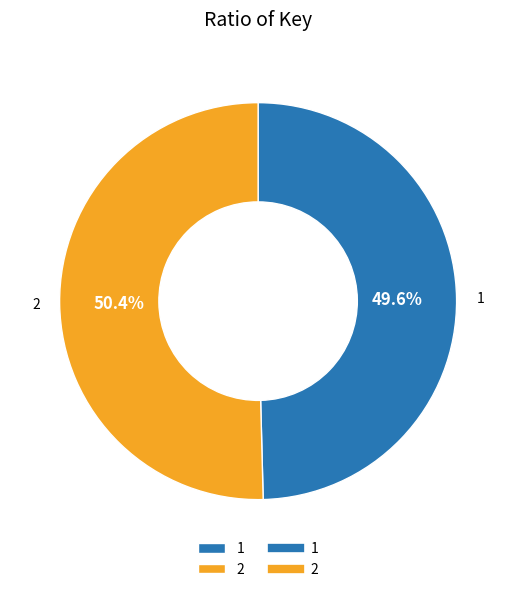

How many segments does this pie chart have?

2